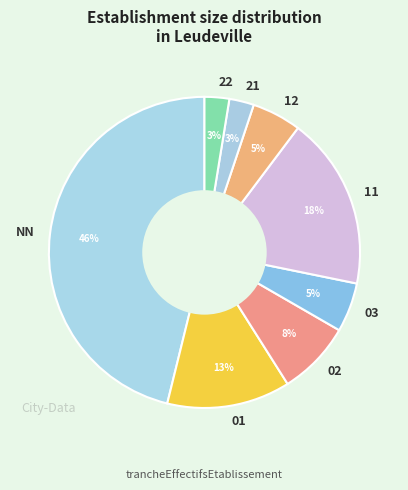

Is the sum of 03 and 21 greater than half?

No